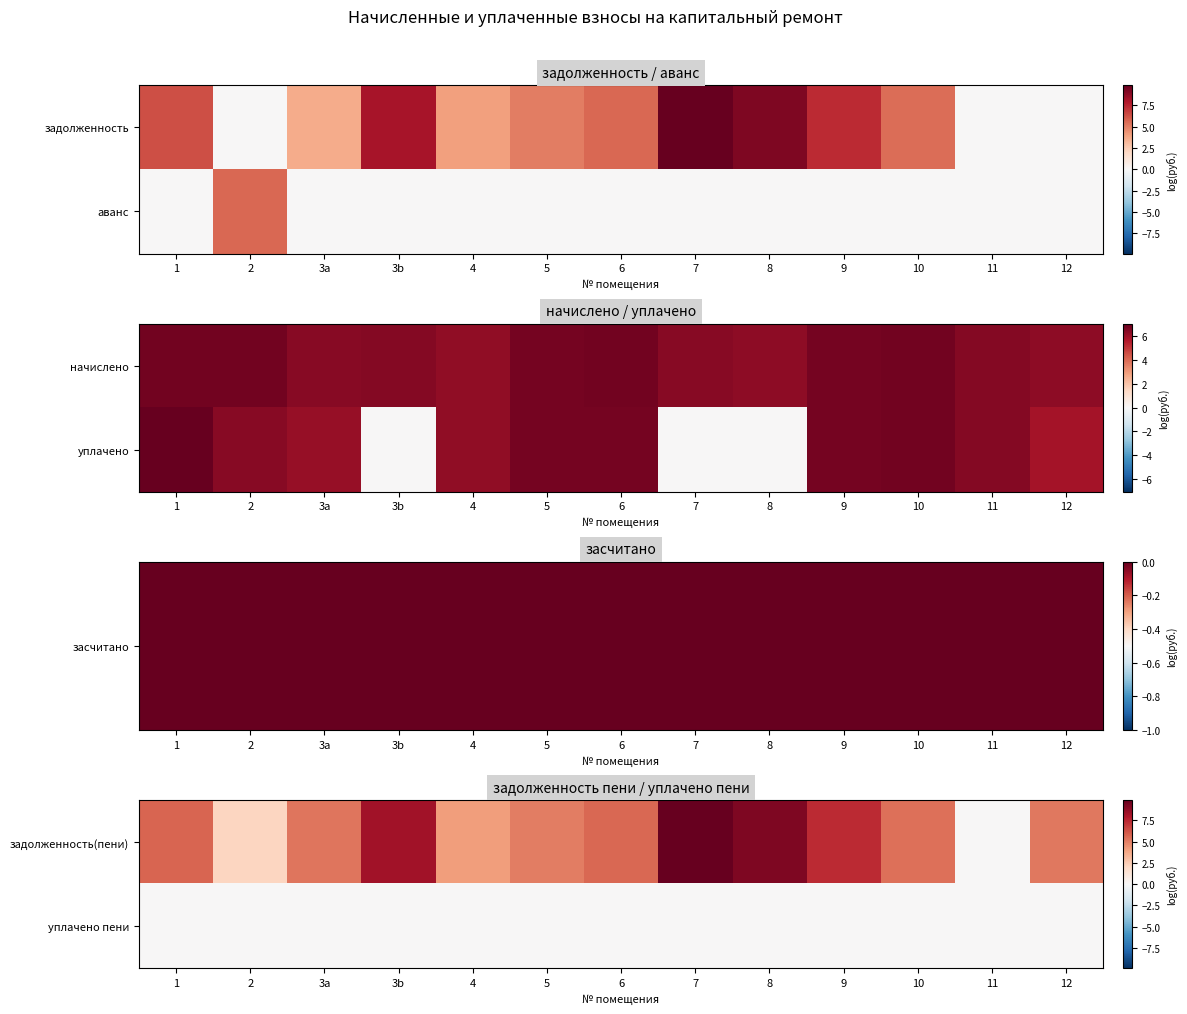

At which category is the sum across all series the highest?

7